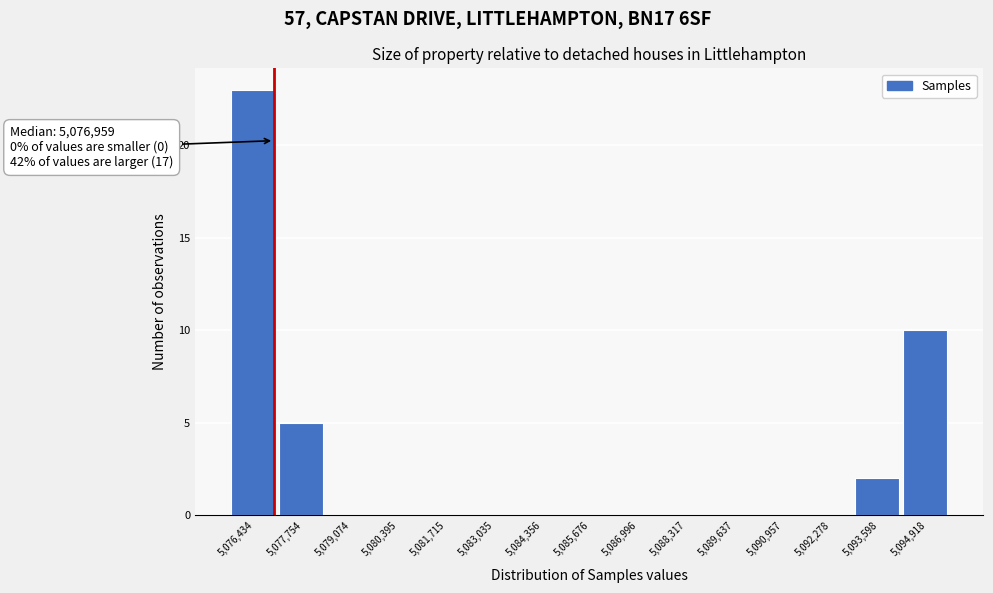

Over which range of the x-axis is the bar tallest?

5075800 to 5077000